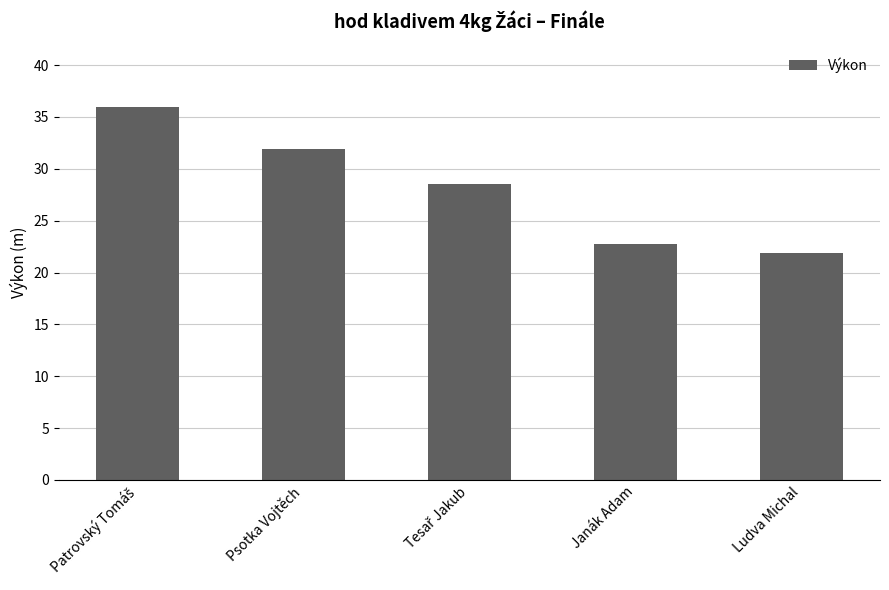

Approximately how many times larger is the value at Janák Adam compared to Psotka Vojtěch?

0.7